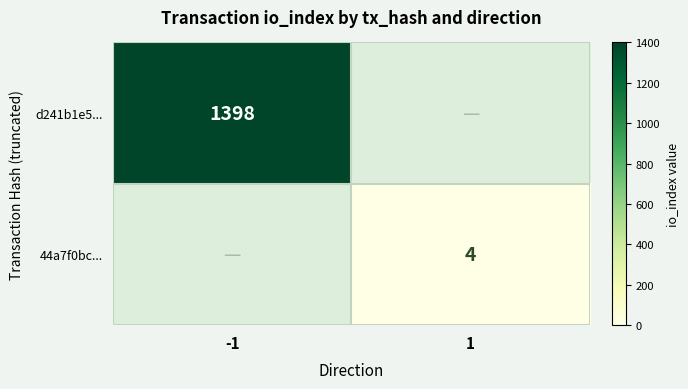

Is it true that 44a7f0bc... equals 4 at 1?

True